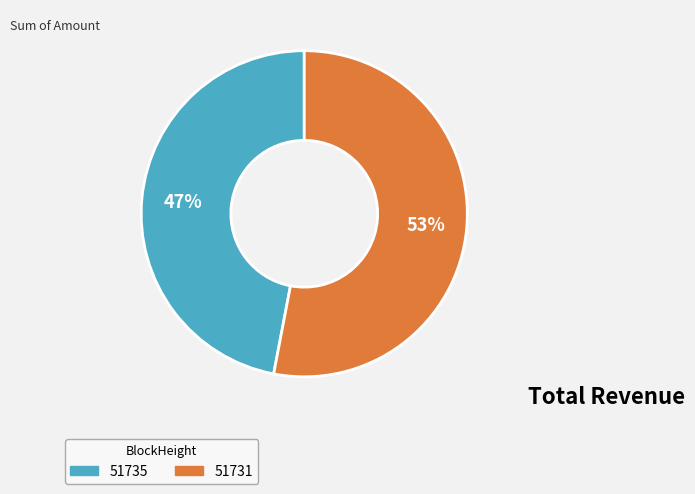

What is the majority slice?

51731